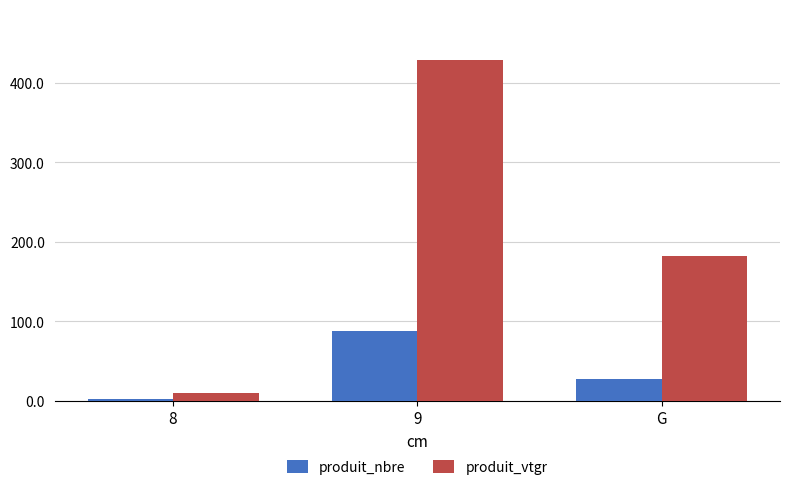

Which series has the widest spread of values?

produit_vtgr